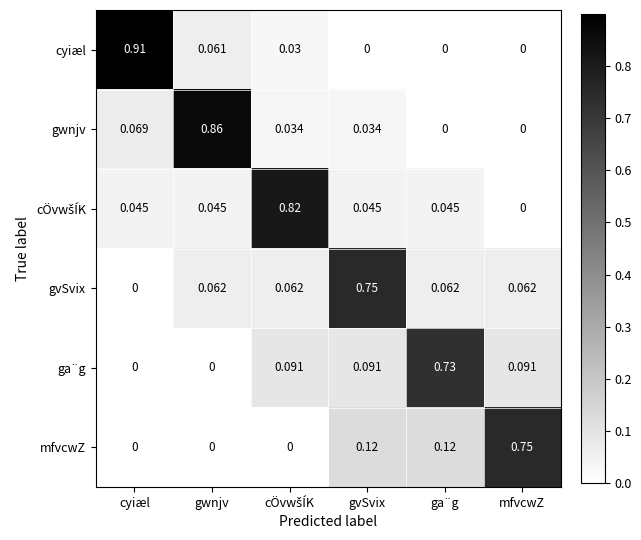

Which series has the largest total across all categories?

ga¨g